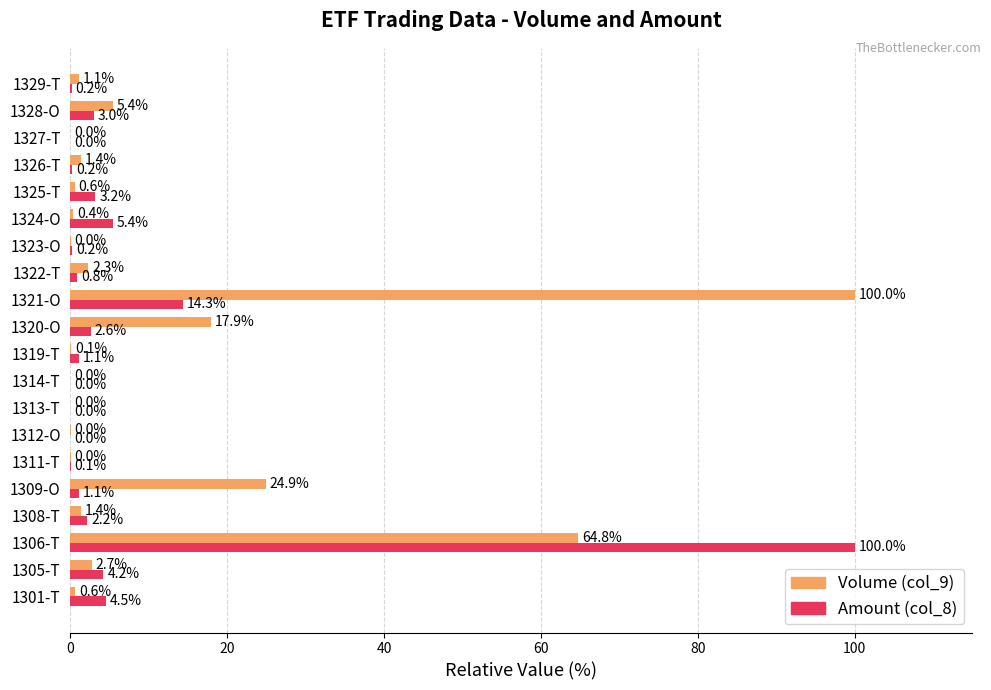

At which label is Volume (col_9) closest to 50?

1306-T